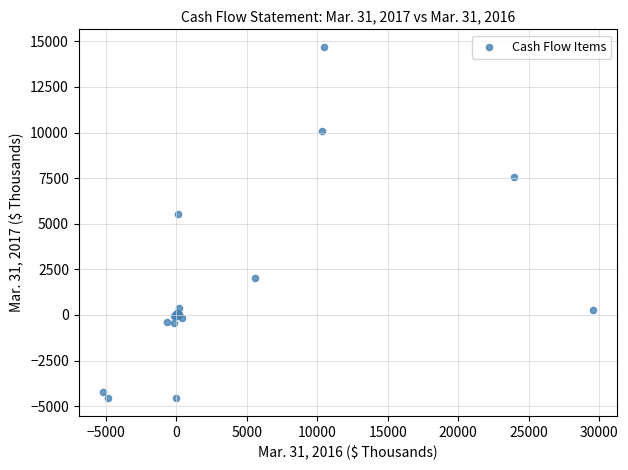

What Y value in the scatter plot is closest to 5056?

5546